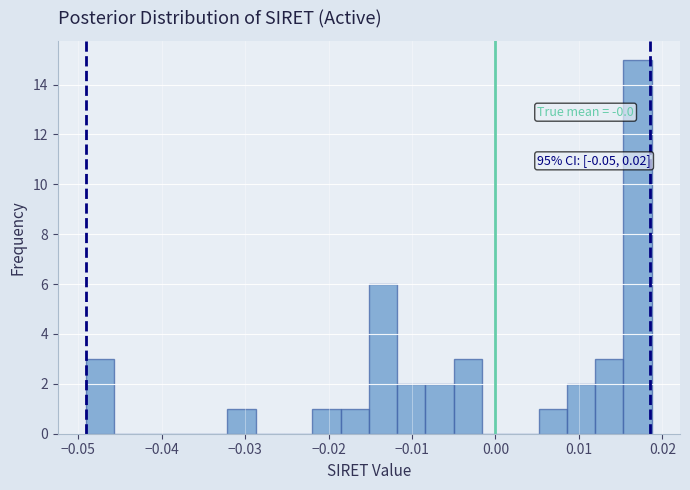

Around what value on the x-axis is the tallest bar? Give the approximate position of its centre, as read against the axis.

0.017